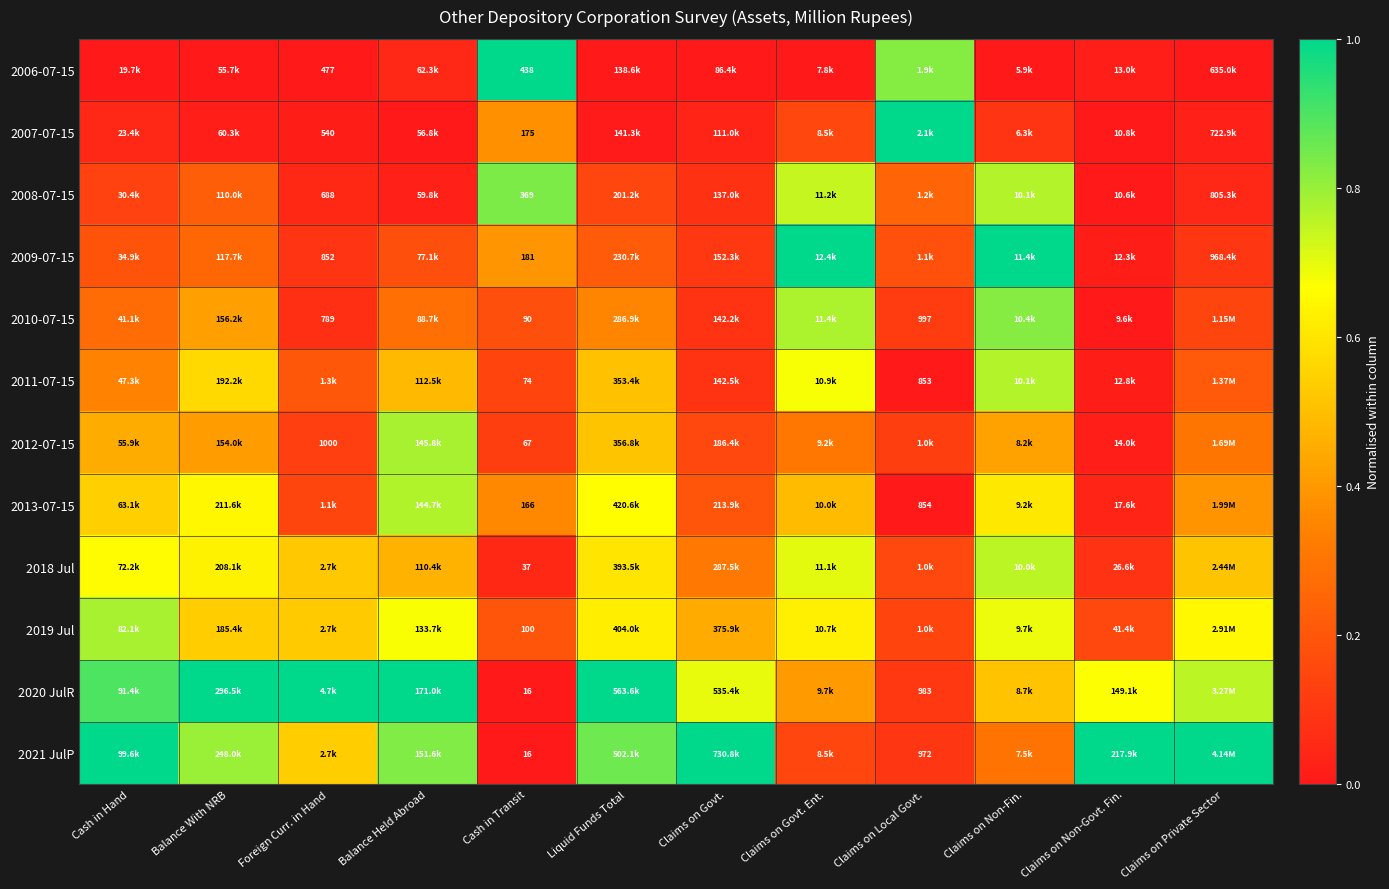

What is the difference between the 2011-07-15 values at Claims on Local Govt. and Foreign Curr. in Hand?

0.2